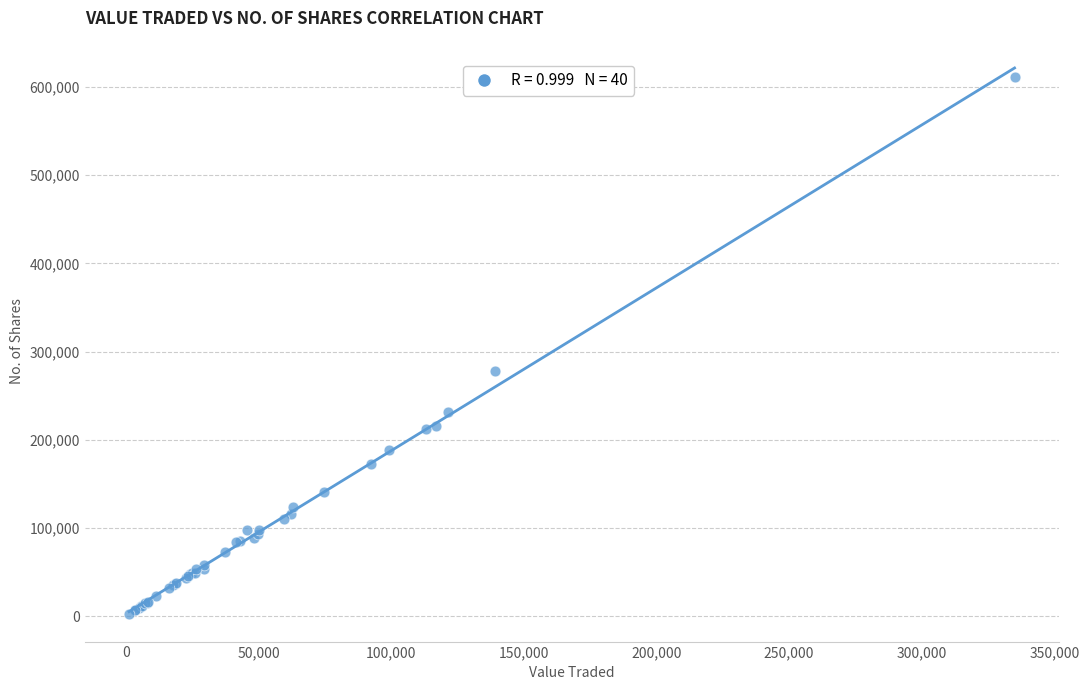

What Y value in the scatter plot is closest to 306711?

278620